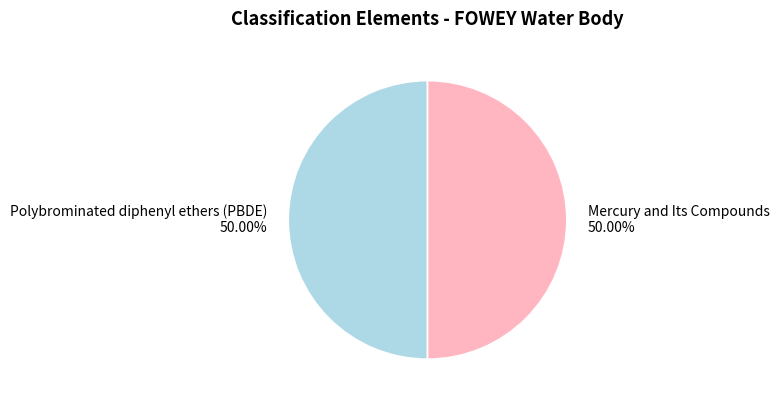

Approximately how many times larger is the value at Polybrominated diphenyl ethers (PBDE) compared to Mercury and Its Compounds?

1.0